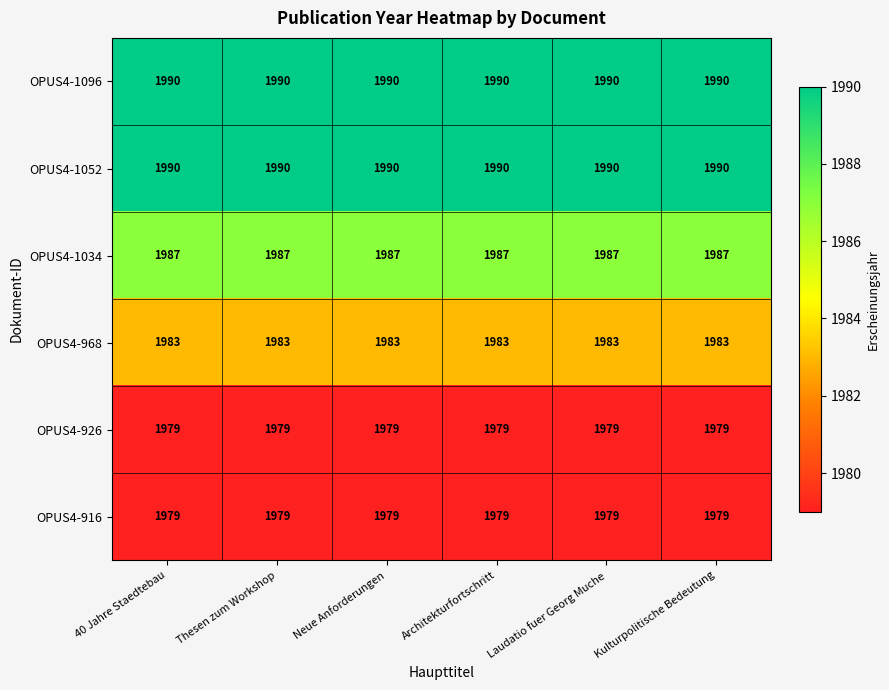

What is the total value across all series at Thesen zum Workshop?

11908